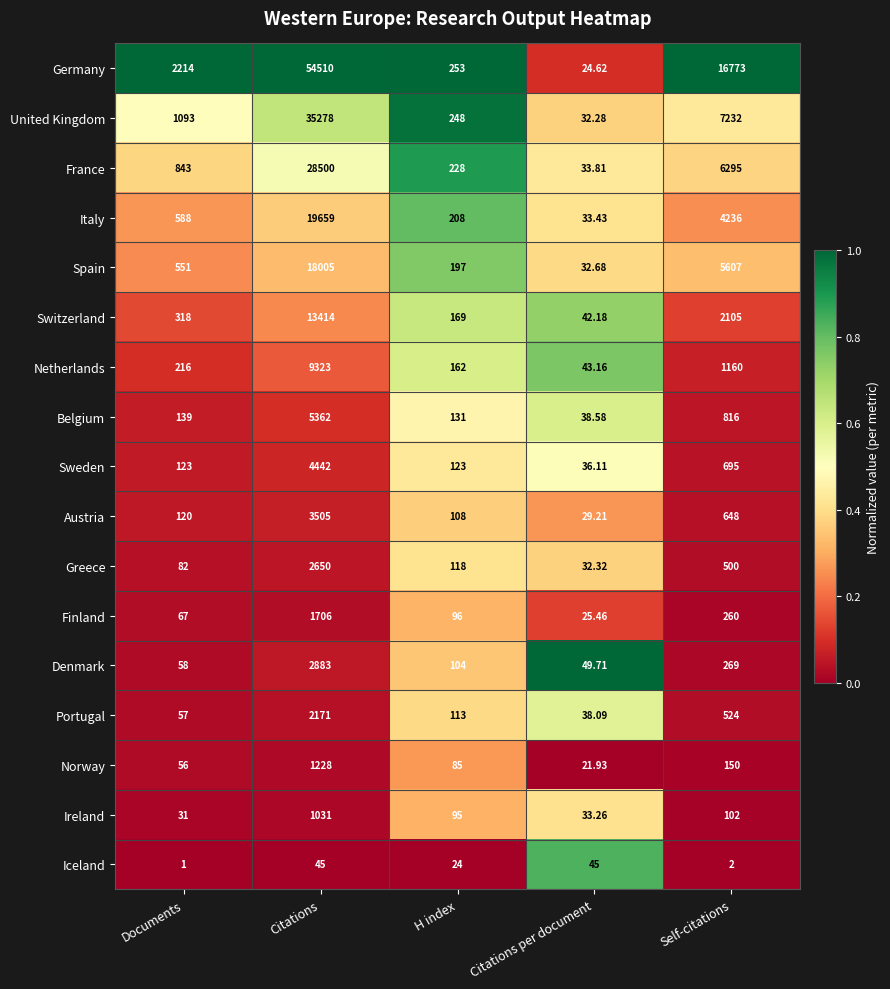

At which label is Norway closest to 624?

Self-citations